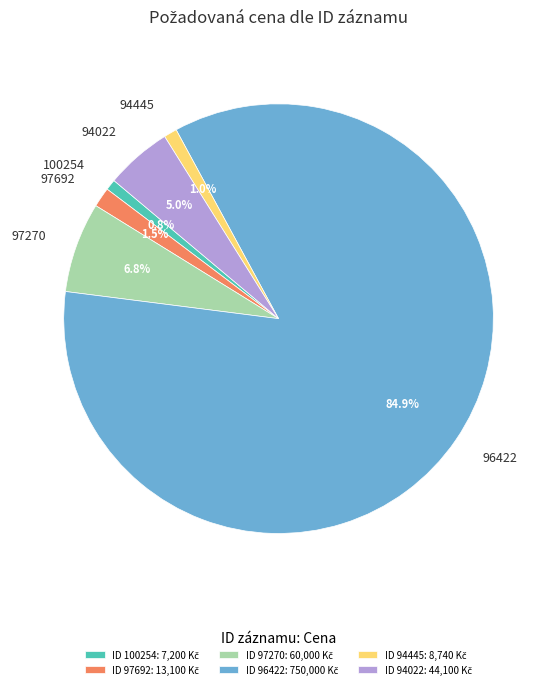

To the nearest percent, what is the difference between the largest and smallest slice percentages?

84%